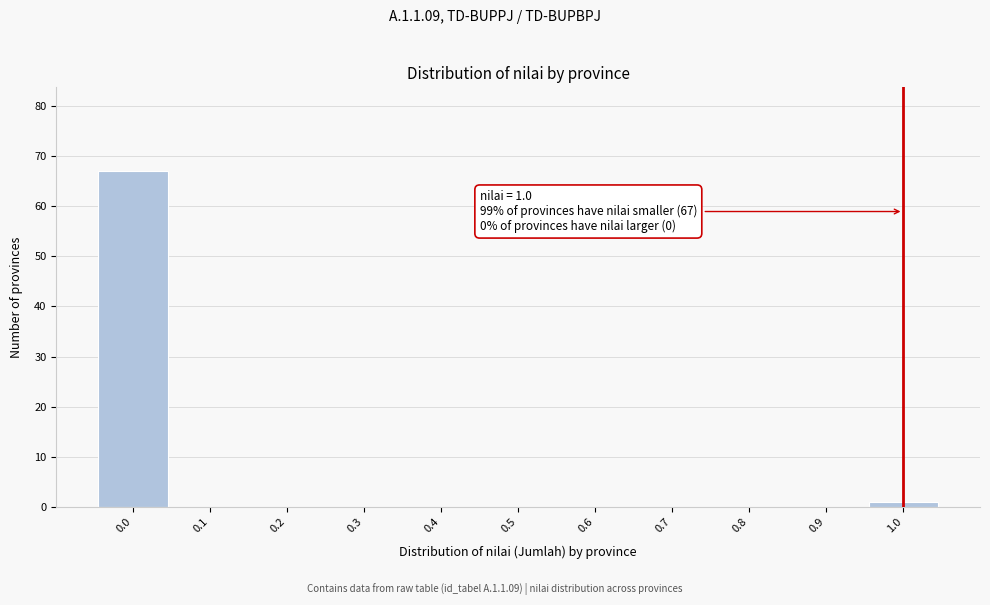

Over which range of the x-axis is the bar tallest?

-0.05 to 0.05